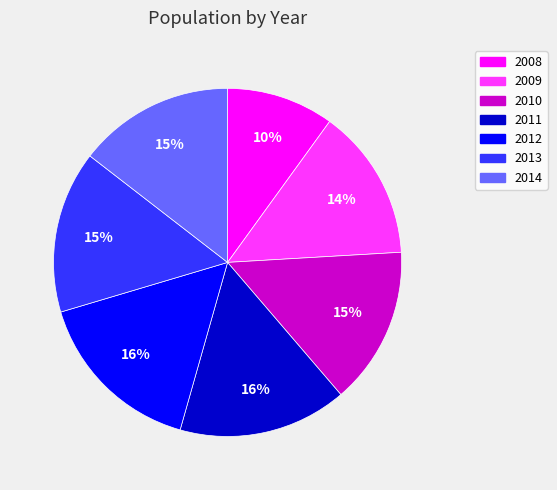

To the nearest percent, what is the average slice percentage?

14%